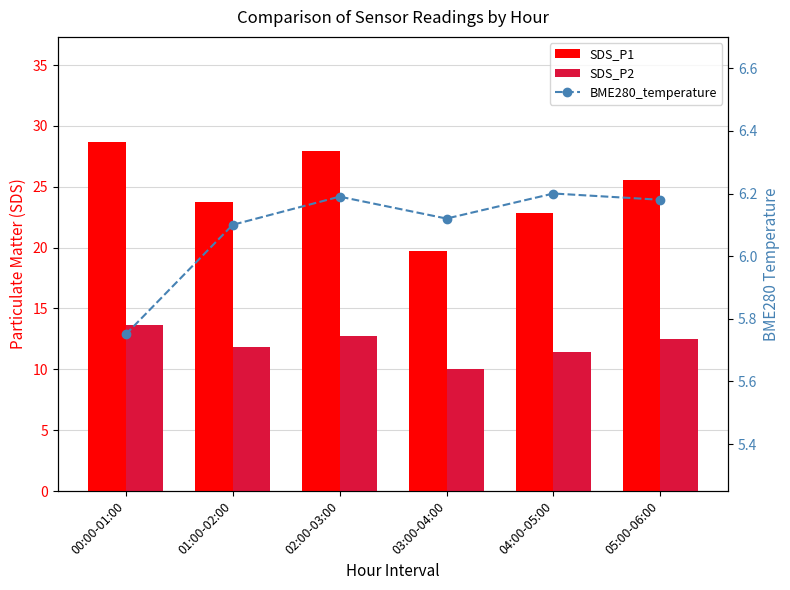

Reading left to right, extract all data points from this chart.

SDS_P1: 28.7	23.8	27.9	19.7	22.8	25.5
SDS_P2: 13.7	11.8	12.8	10.0	11.4	12.5
BME280_temperature: 5.8	6.1	6.2	6.1	6.2	6.2